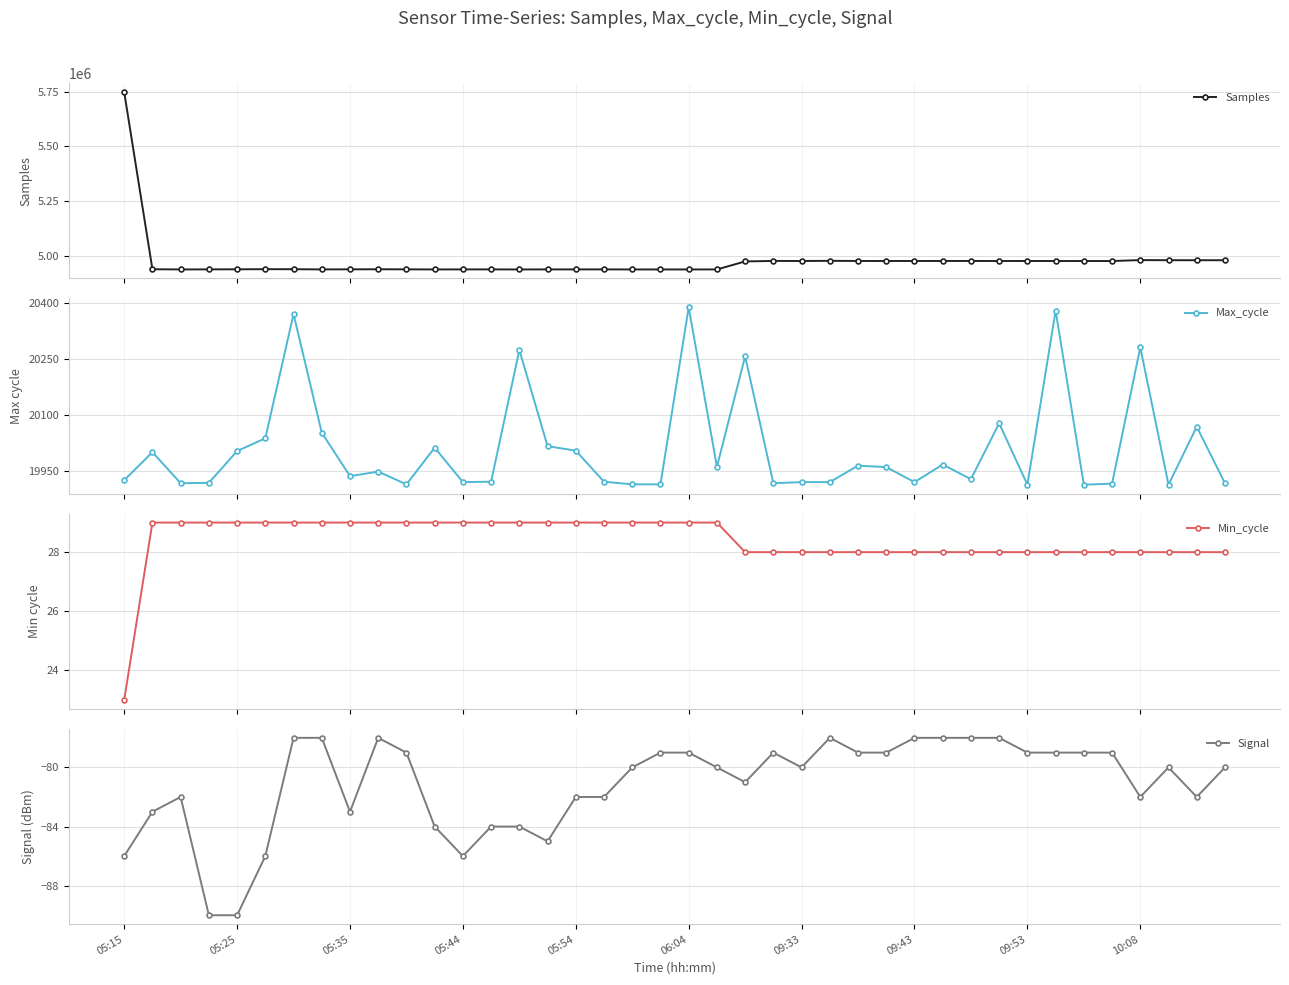

What is the value of the Samples point at the 17th from the left?

4936682